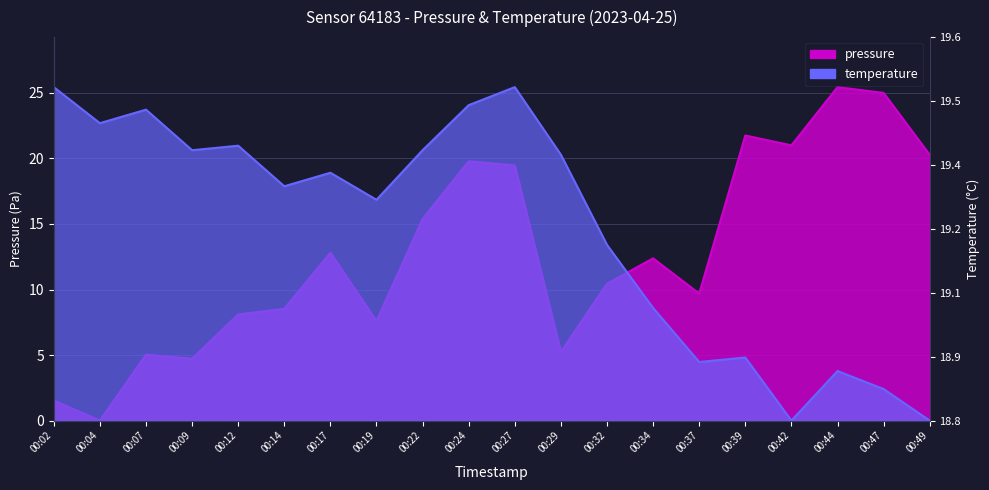

Between which two adjacent categories do pressure and temperature first intersect?

00:32 and 00:34